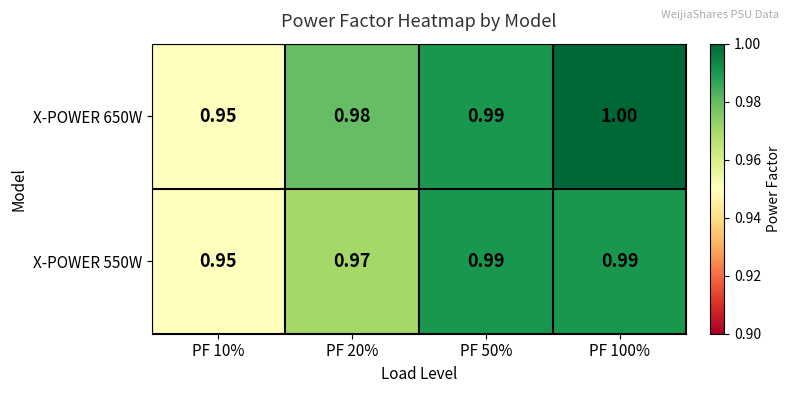

Is the value of X-POWER 550W at PF 50% greater than the value of X-POWER 650W at PF 20%?

Yes